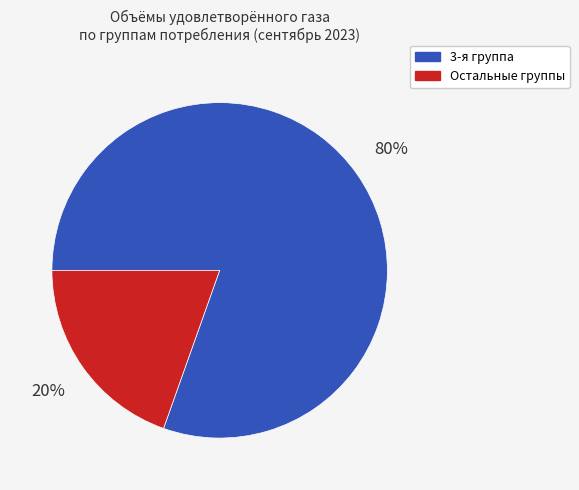

To the nearest percent, what is the average slice percentage?

50%